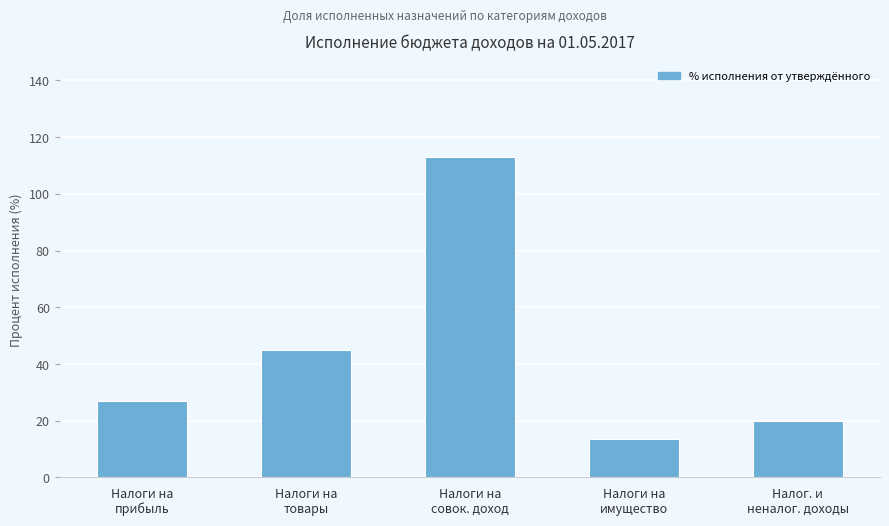

Between Налоги на
товары and Налоги на
имущество, which is larger?

Налоги на
товары